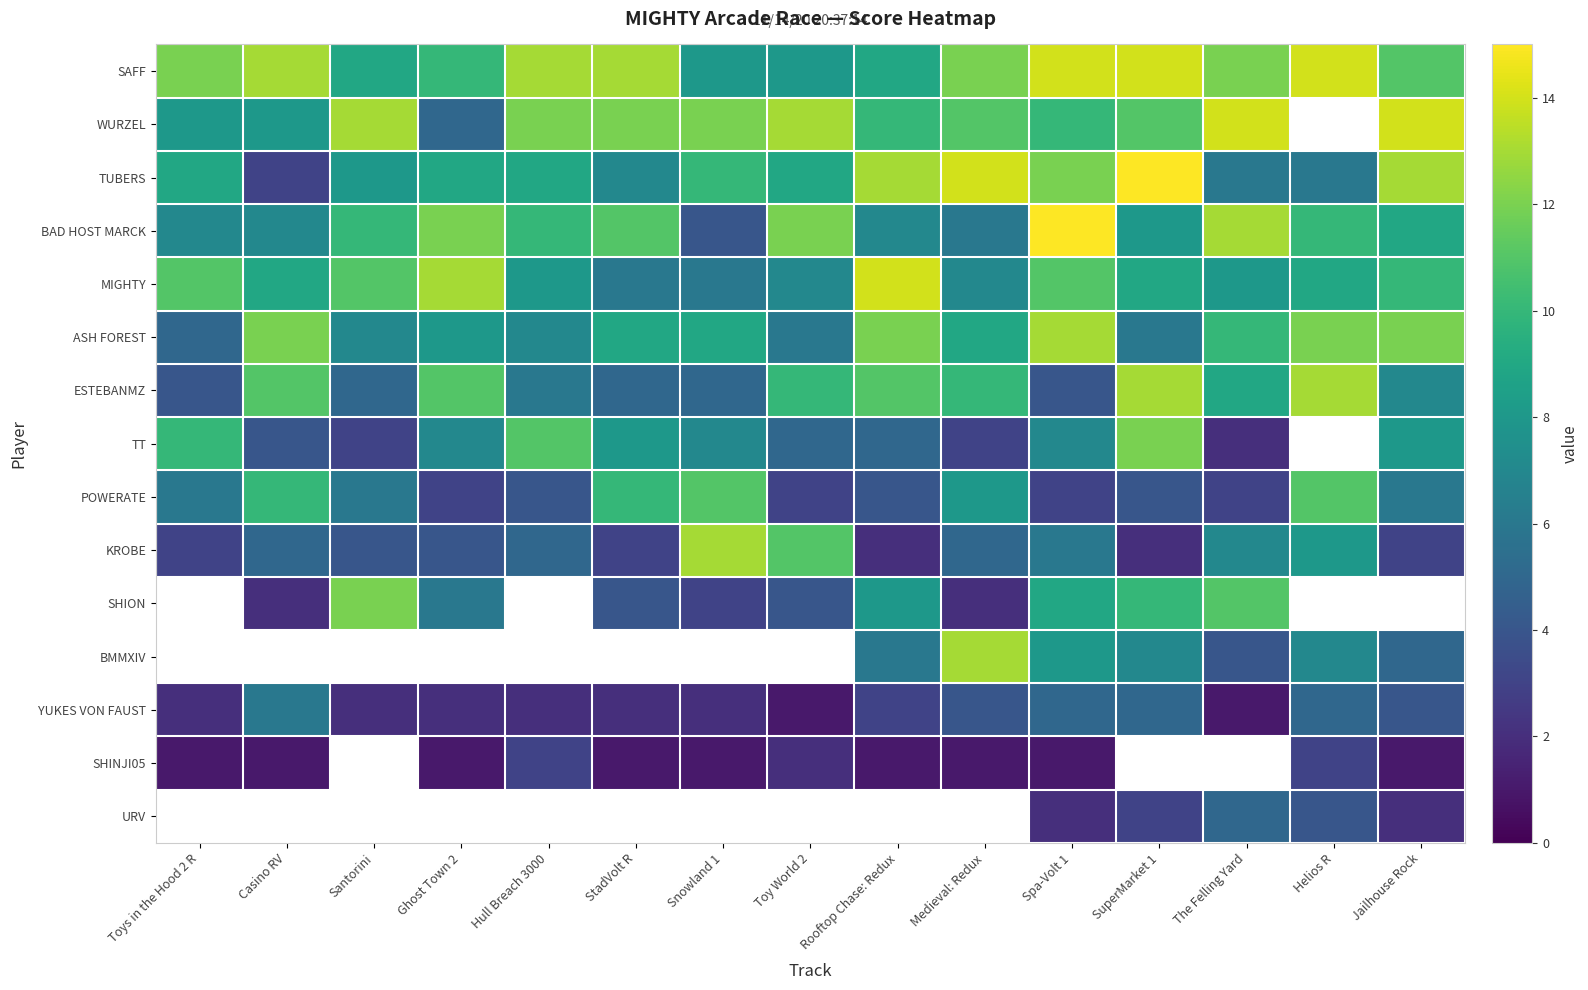

Reading right to left, list all the values displayed in this chart.

SAFF: Jailhouse Rock=11	Helios R=14	The Felling Yard=12	SuperMarket 1=14	Spa-Volt 1=14	Medieval: Redux=12	Rooftop Chase: Redux=9	Toy World 2=8	Snowland 1=8	StadVolt R=13	Hull Breach 3000=13	Ghost Town 2=10	Santorini=9	Casino RV=13	Toys in the Hood 2 R=12
WURZEL: Jailhouse Rock=14	Helios R=0	The Felling Yard=14	SuperMarket 1=11	Spa-Volt 1=10	Medieval: Redux=11	Rooftop Chase: Redux=10	Toy World 2=13	Snowland 1=12	StadVolt R=12	Hull Breach 3000=12	Ghost Town 2=5	Santorini=13	Casino RV=8	Toys in the Hood 2 R=8
TUBERS: Jailhouse Rock=13	Helios R=6	The Felling Yard=6	SuperMarket 1=15	Spa-Volt 1=12	Medieval: Redux=14	Rooftop Chase: Redux=13	Toy World 2=9	Snowland 1=10	StadVolt R=7	Hull Breach 3000=9	Ghost Town 2=9	Santorini=8	Casino RV=3	Toys in the Hood 2 R=9
BAD HOST MARCK: Jailhouse Rock=9	Helios R=10	The Felling Yard=13	SuperMarket 1=8	Spa-Volt 1=15	Medieval: Redux=6	Rooftop Chase: Redux=7	Toy World 2=12	Snowland 1=4	StadVolt R=11	Hull Breach 3000=10	Ghost Town 2=12	Santorini=10	Casino RV=7	Toys in the Hood 2 R=7
MIGHTY: Jailhouse Rock=10	Helios R=9	The Felling Yard=8	SuperMarket 1=9	Spa-Volt 1=11	Medieval: Redux=7	Rooftop Chase: Redux=14	Toy World 2=7	Snowland 1=6	StadVolt R=6	Hull Breach 3000=8	Ghost Town 2=13	Santorini=11	Casino RV=9	Toys in the Hood 2 R=11
ASH FOREST: Jailhouse Rock=12	Helios R=12	The Felling Yard=10	SuperMarket 1=6	Spa-Volt 1=13	Medieval: Redux=9	Rooftop Chase: Redux=12	Toy World 2=6	Snowland 1=9	StadVolt R=9	Hull Breach 3000=7	Ghost Town 2=8	Santorini=7	Casino RV=12	Toys in the Hood 2 R=5
ESTEBANMZ: Jailhouse Rock=7	Helios R=13	The Felling Yard=9	SuperMarket 1=13	Spa-Volt 1=4	Medieval: Redux=10	Rooftop Chase: Redux=11	Toy World 2=10	Snowland 1=5	StadVolt R=5	Hull Breach 3000=6	Ghost Town 2=11	Santorini=5	Casino RV=11	Toys in the Hood 2 R=4
TT: Jailhouse Rock=8	Helios R=0	The Felling Yard=2	SuperMarket 1=12	Spa-Volt 1=7	Medieval: Redux=3	Rooftop Chase: Redux=5	Toy World 2=5	Snowland 1=7	StadVolt R=8	Hull Breach 3000=11	Ghost Town 2=7	Santorini=3	Casino RV=4	Toys in the Hood 2 R=10
POWERATE: Jailhouse Rock=6	Helios R=11	The Felling Yard=3	SuperMarket 1=4	Spa-Volt 1=3	Medieval: Redux=8	Rooftop Chase: Redux=4	Toy World 2=3	Snowland 1=11	StadVolt R=10	Hull Breach 3000=4	Ghost Town 2=3	Santorini=6	Casino RV=10	Toys in the Hood 2 R=6
KROBE: Jailhouse Rock=3	Helios R=8	The Felling Yard=7	SuperMarket 1=2	Spa-Volt 1=6	Medieval: Redux=5	Rooftop Chase: Redux=2	Toy World 2=11	Snowland 1=13	StadVolt R=3	Hull Breach 3000=5	Ghost Town 2=4	Santorini=4	Casino RV=5	Toys in the Hood 2 R=3
SHION: Jailhouse Rock=0	Helios R=0	The Felling Yard=11	SuperMarket 1=10	Spa-Volt 1=9	Medieval: Redux=2	Rooftop Chase: Redux=8	Toy World 2=4	Snowland 1=3	StadVolt R=4	Hull Breach 3000=0	Ghost Town 2=6	Santorini=12	Casino RV=2	Toys in the Hood 2 R=0
BMMXIV: Jailhouse Rock=5	Helios R=7	The Felling Yard=4	SuperMarket 1=7	Spa-Volt 1=8	Medieval: Redux=13	Rooftop Chase: Redux=6	Toy World 2=0	Snowland 1=0	StadVolt R=0	Hull Breach 3000=0	Ghost Town 2=0	Santorini=0	Casino RV=0	Toys in the Hood 2 R=0
YUKES VON FAUST: Jailhouse Rock=4	Helios R=5	The Felling Yard=1	SuperMarket 1=5	Spa-Volt 1=5	Medieval: Redux=4	Rooftop Chase: Redux=3	Toy World 2=1	Snowland 1=2	StadVolt R=2	Hull Breach 3000=2	Ghost Town 2=2	Santorini=2	Casino RV=6	Toys in the Hood 2 R=2
SHINJI05: Jailhouse Rock=1	Helios R=3	The Felling Yard=0	SuperMarket 1=0	Spa-Volt 1=1	Medieval: Redux=1	Rooftop Chase: Redux=1	Toy World 2=2	Snowland 1=1	StadVolt R=1	Hull Breach 3000=3	Ghost Town 2=1	Santorini=0	Casino RV=1	Toys in the Hood 2 R=1
URV: Jailhouse Rock=2	Helios R=4	The Felling Yard=5	SuperMarket 1=3	Spa-Volt 1=2	Medieval: Redux=0	Rooftop Chase: Redux=0	Toy World 2=0	Snowland 1=0	StadVolt R=0	Hull Breach 3000=0	Ghost Town 2=0	Santorini=0	Casino RV=0	Toys in the Hood 2 R=0